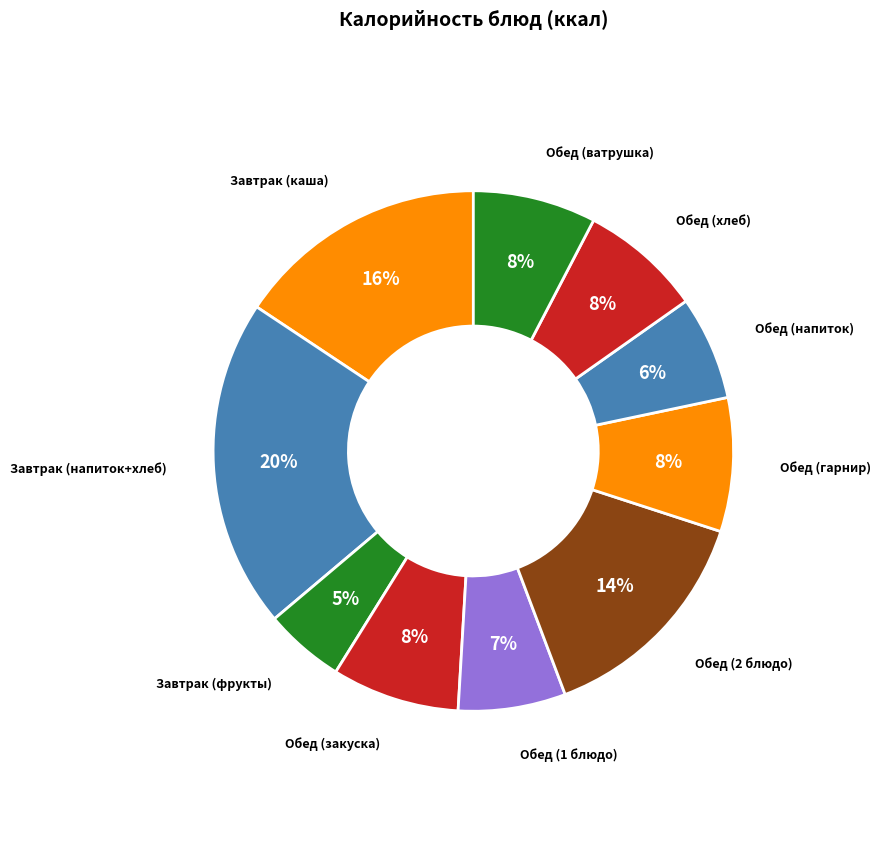

To the nearest percent, what is the average slice percentage?

10%